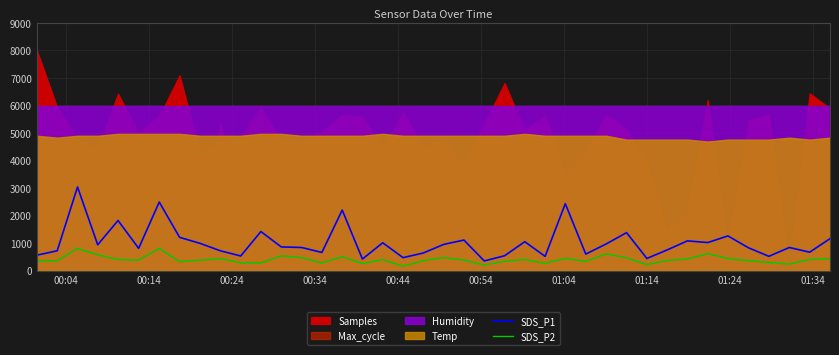

What is the minimum value for SDS_P1?

351.0